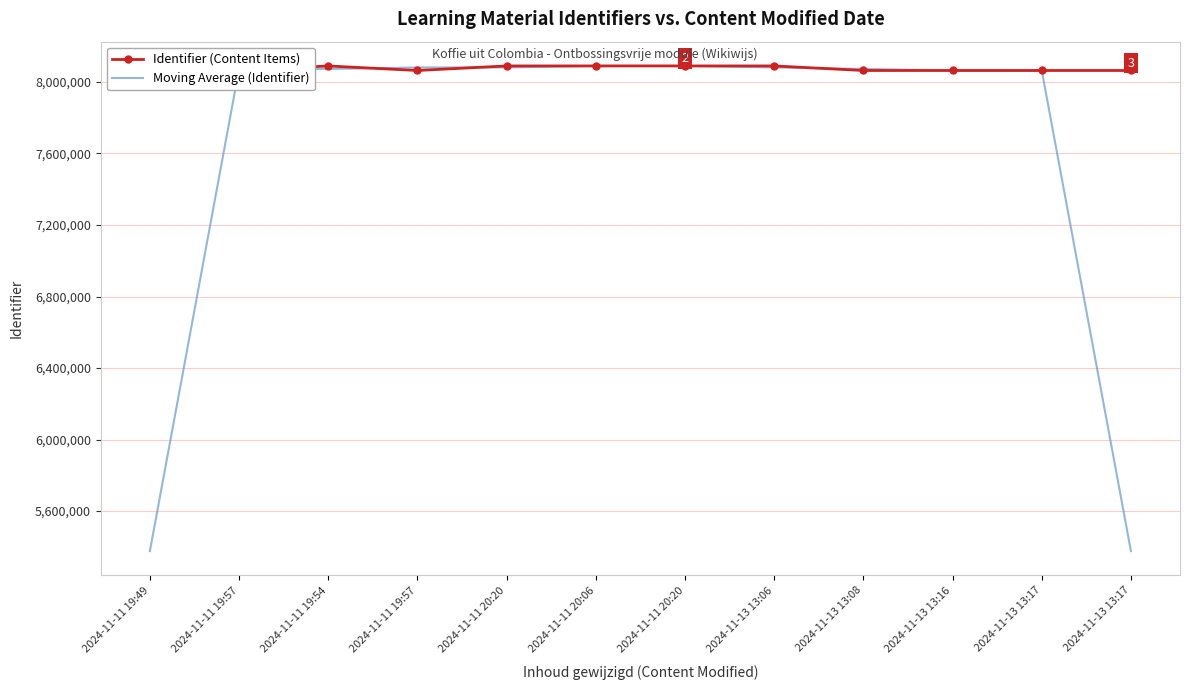

The Moving Average (Identifier) series shows 5339427.9 at 2024-11-11 19:57. True or false?

False